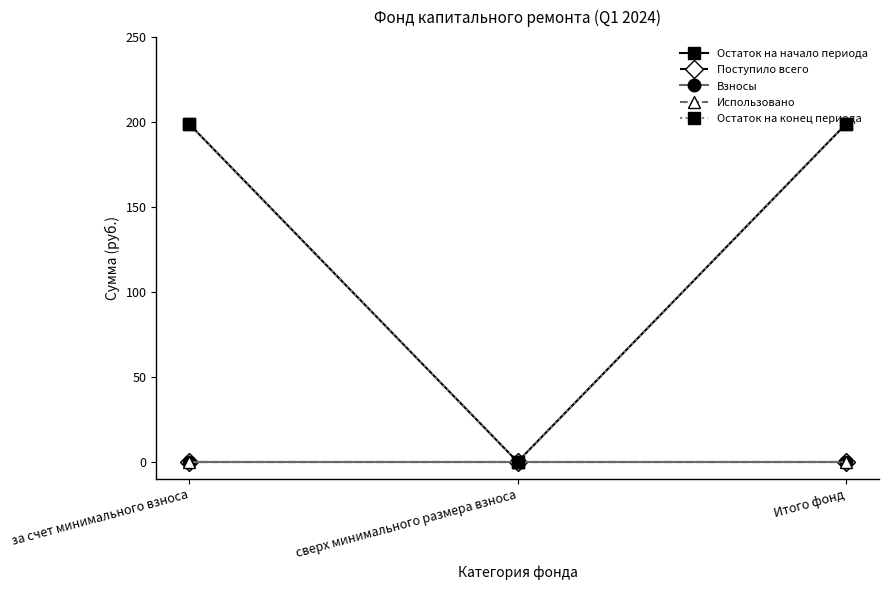

What is the label of the 1st point from the left?

за счет минимального взноса